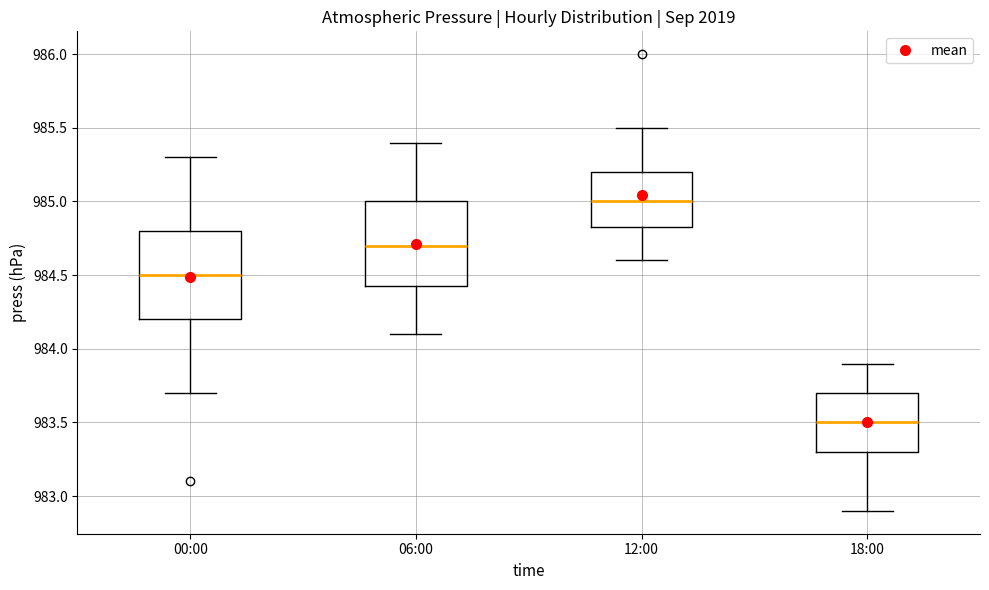

Where does the median line of the box for 06:00 sit on the y-axis? The values are not printed on the chart, so give them approximately, as read against the axis.

984.70